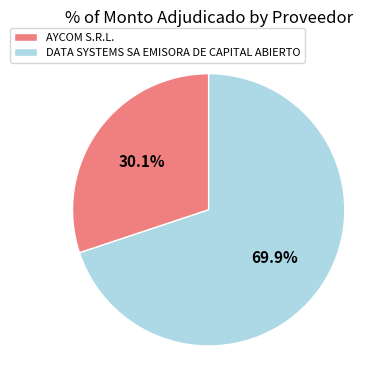

Rank the categories by value from lowest to highest.

AYCOM S.R.L., DATA SYSTEMS SA EMISORA DE CAPITAL ABIERTO